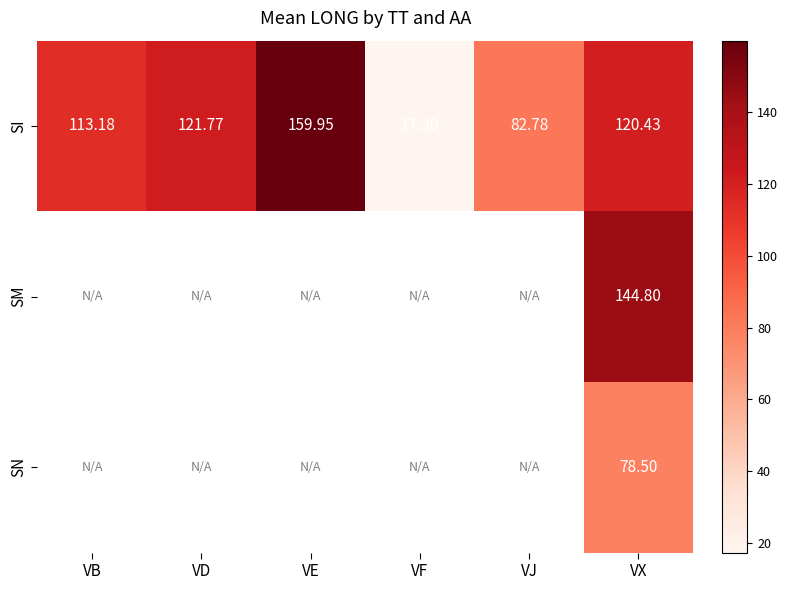

What is the greatest value displayed?

159.9